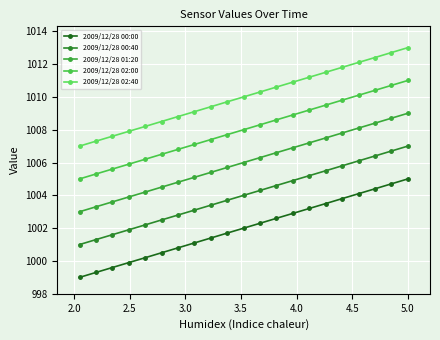

How many data points does each series have?

21